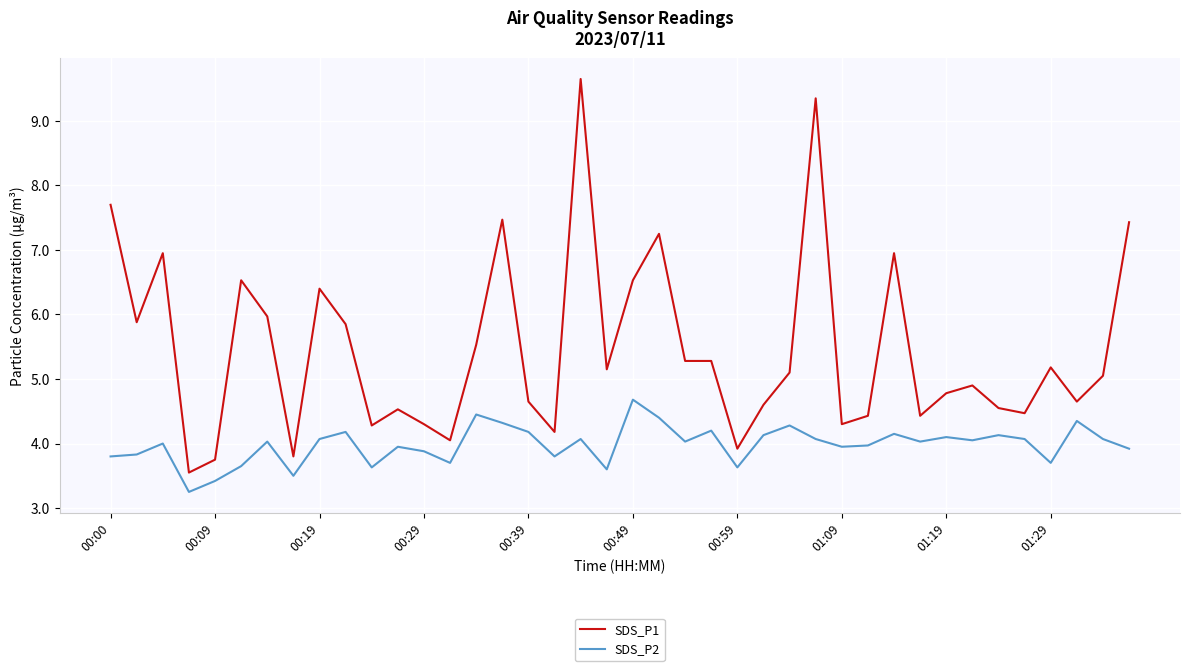

True or false: SDS_P1 and SDS_P2 intersect in this chart.

False